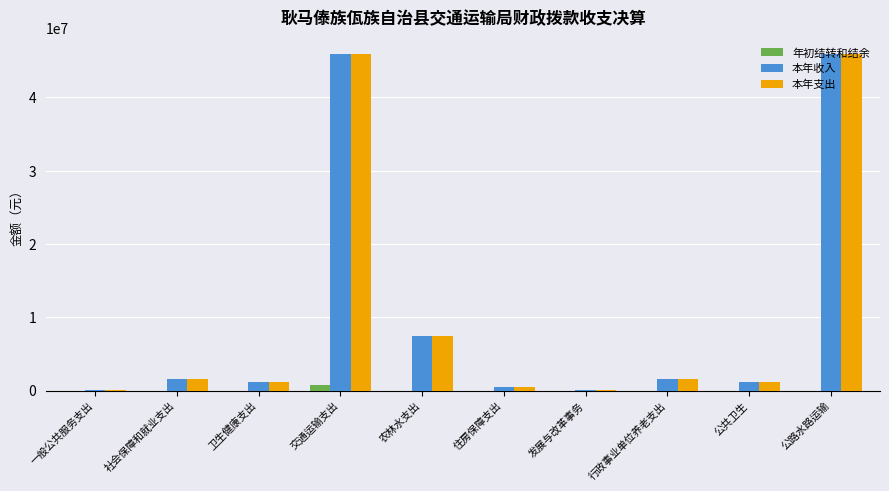

What is the total value across all series at 卫生健康支出?

2443620.2